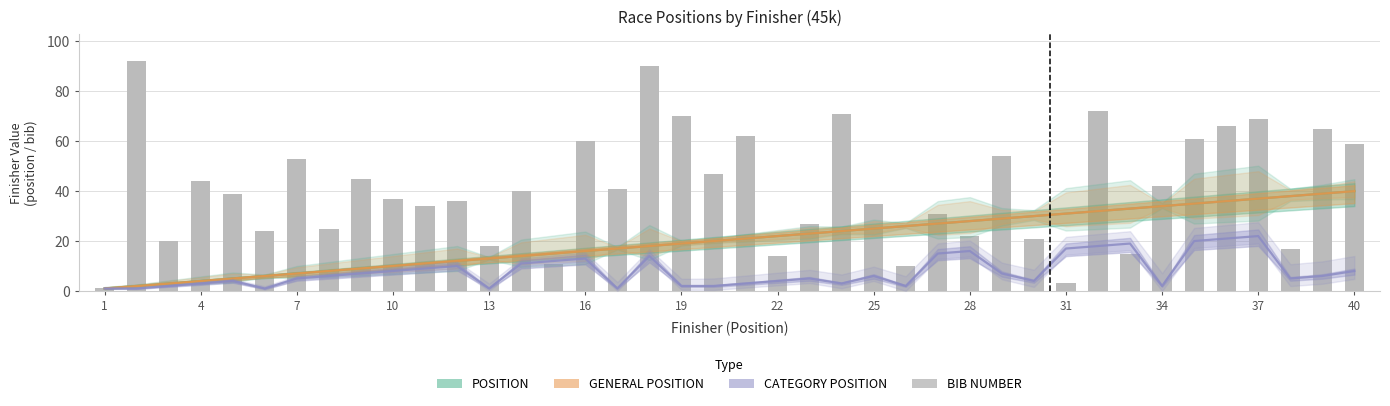

What is the value of the POSITION bar at the 11th from the left?

11